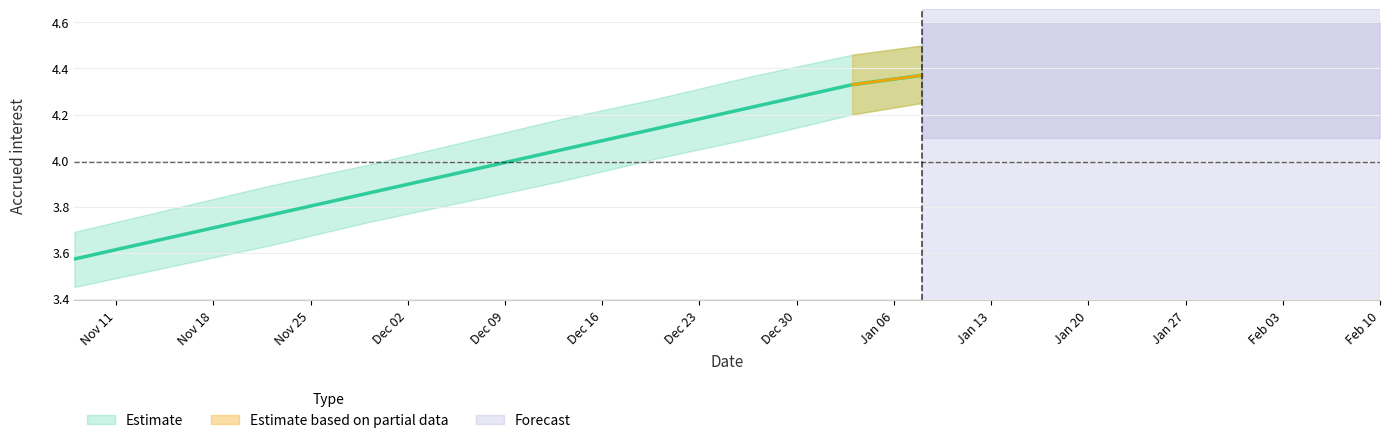

Reading right to left, what are all the values shown in this chart?

2025-01-08=4.4	2025-01-03=4.3	2024-12-27=4.2	2024-12-20=4.1	2024-12-13=4.0	2024-12-06=4.0	2024-11-29=3.9	2024-11-22=3.8	2024-11-15=3.7	2024-11-08=3.6